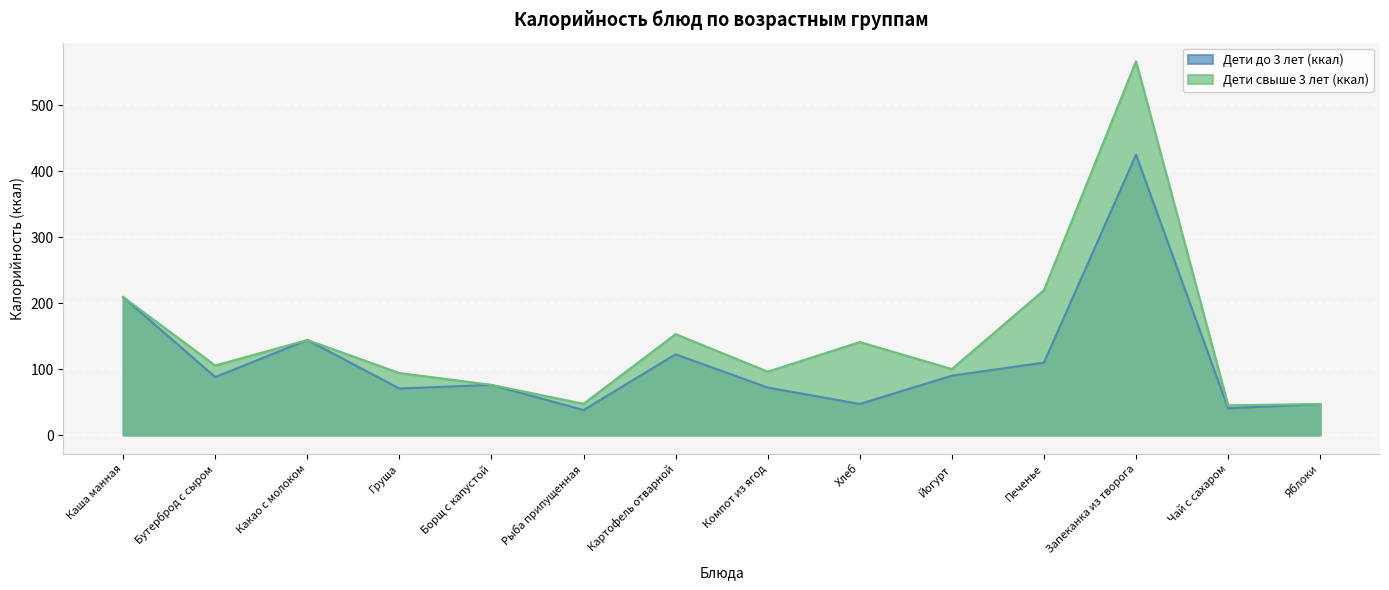

True or false: Дети до 3 лет (ккал) and Дети свыше 3 лет (ккал) intersect in this chart.

False